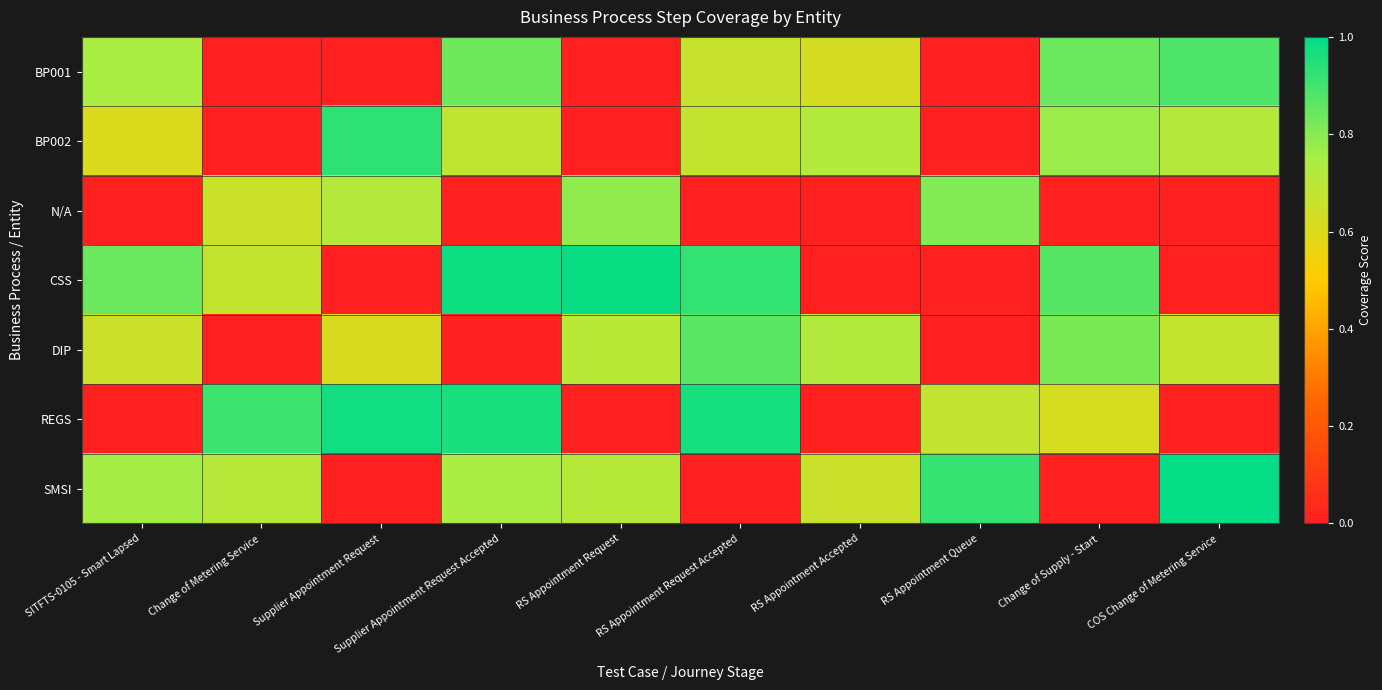

Between RS Appointment Request and COS Change of Metering Service, which is larger?

COS Change of Metering Service